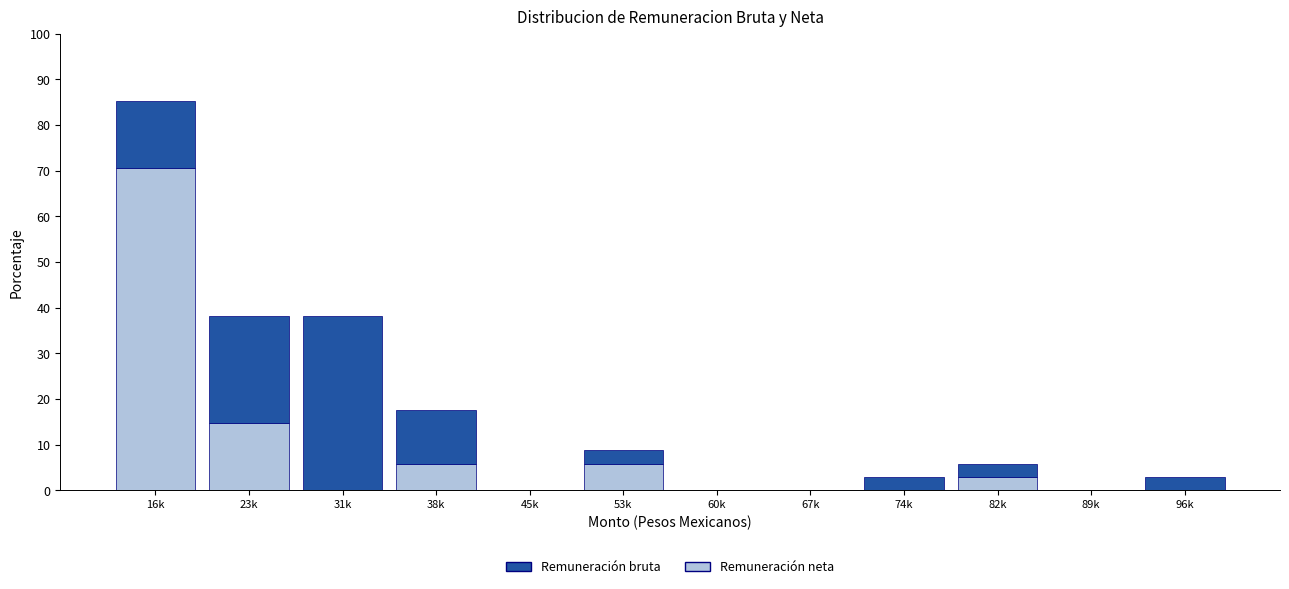

Reading left to right, transcribe the values for Remuneración neta.

16k=70.6	23k=14.7	31k=0.0	38k=5.9	45k=0.0	53k=5.9	60k=0.0	67k=0.0	74k=0.0	82k=2.9	89k=0.0	96k=0.0